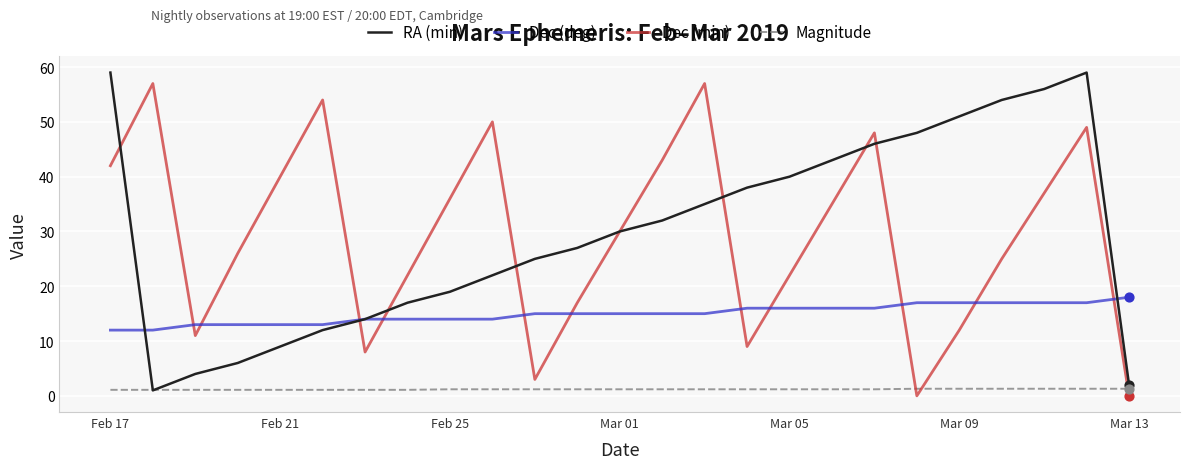

True or false: Magnitude and Dec (deg) cross at least once.

False